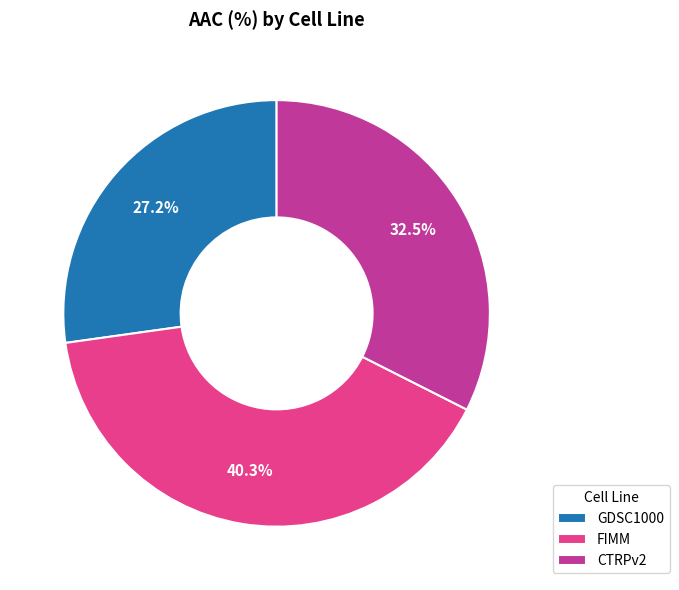

How many segments does this pie chart have?

3